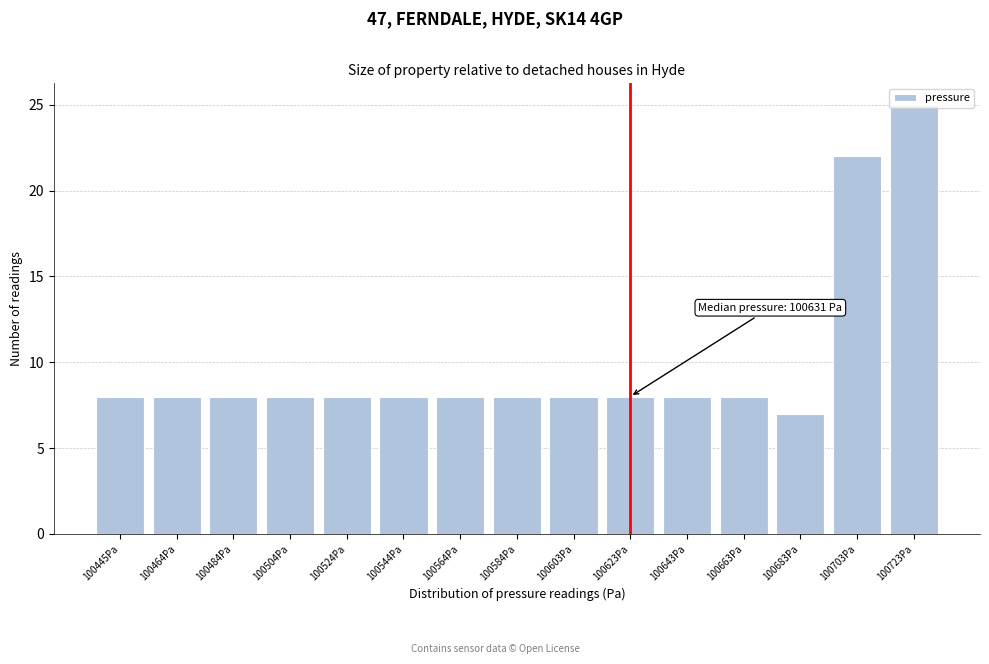

What is the greatest value displayed?

25